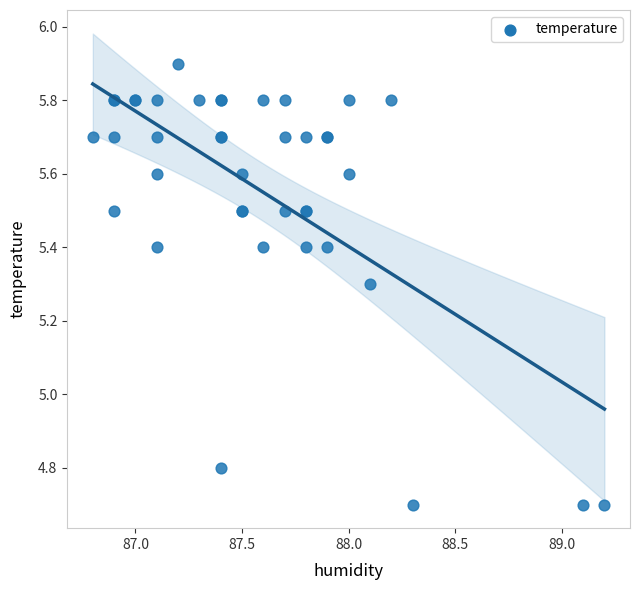

What Y value in the scatter plot is closest to 5?

4.8